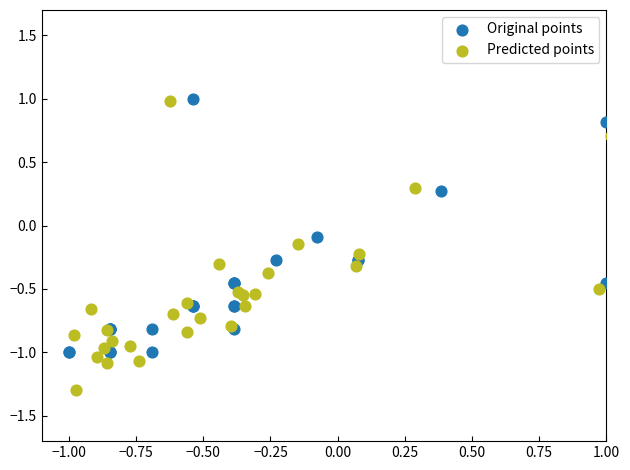

Which series has the largest Y range (max minus min)?

Predicted points